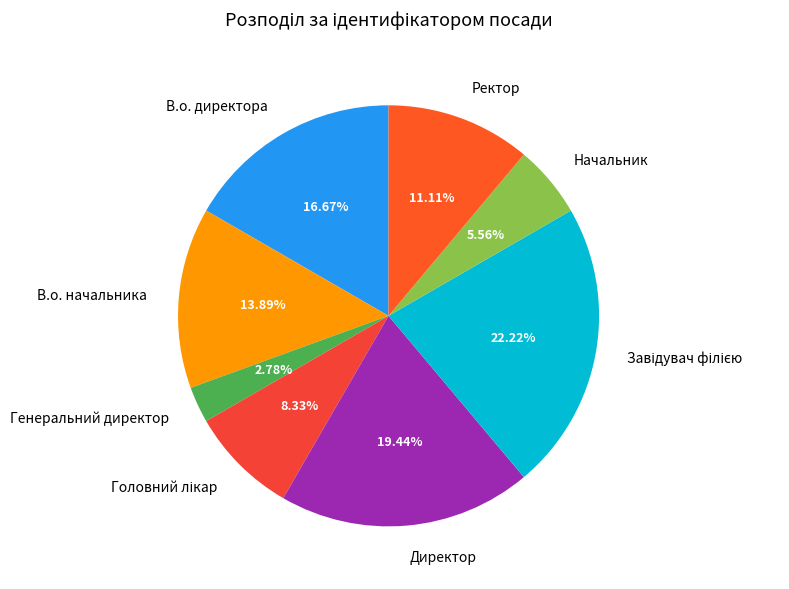

What is the smallest slice in the pie chart?

Генеральний директор